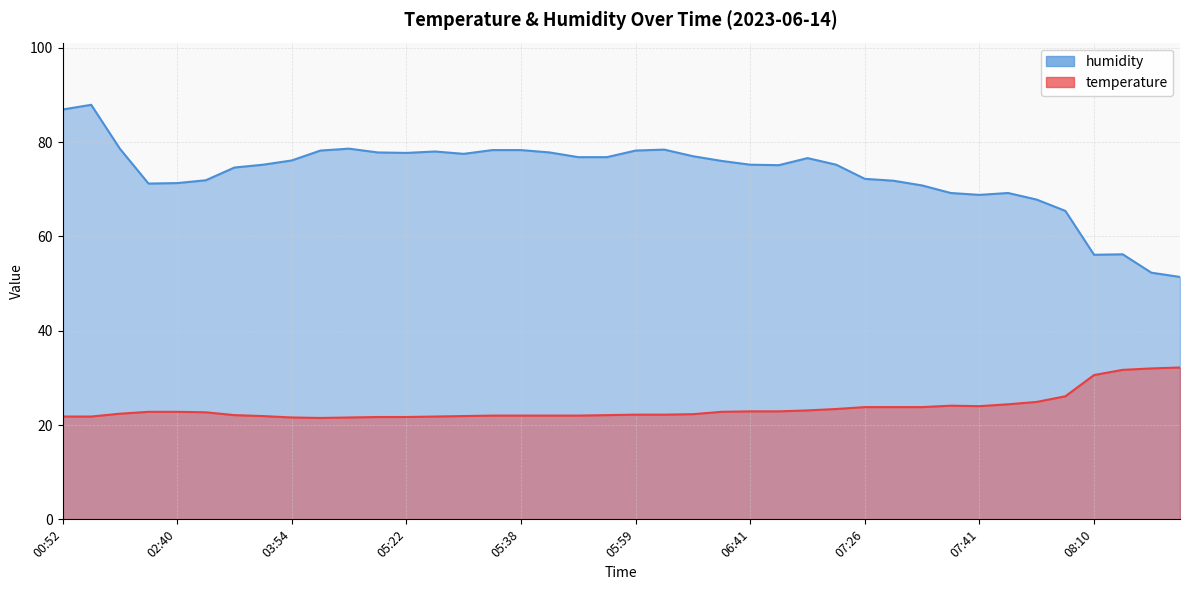

What is the average value of the temperature series?

23.6